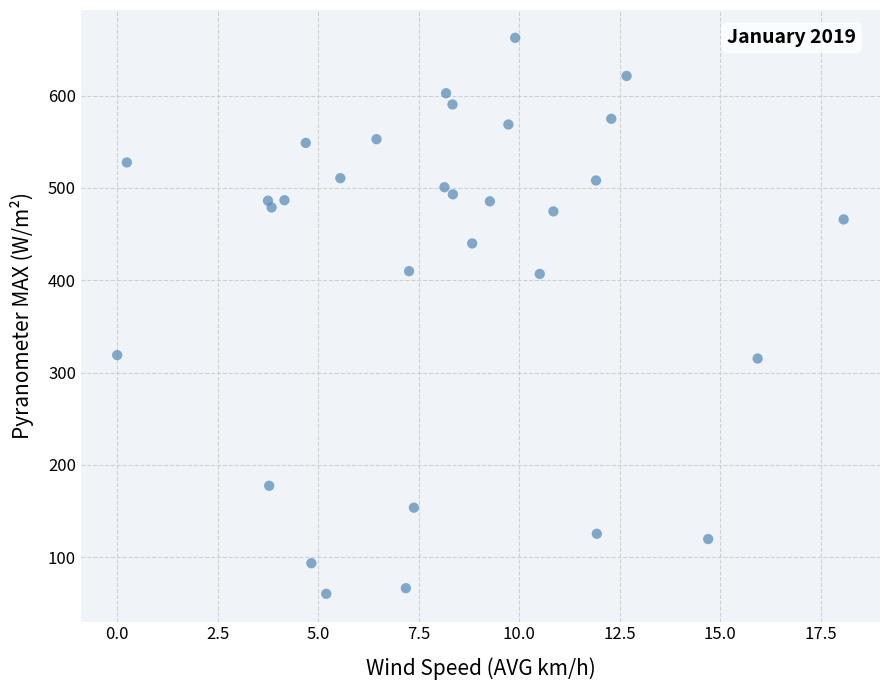

What is the range of X values (max minus min)?

18.1